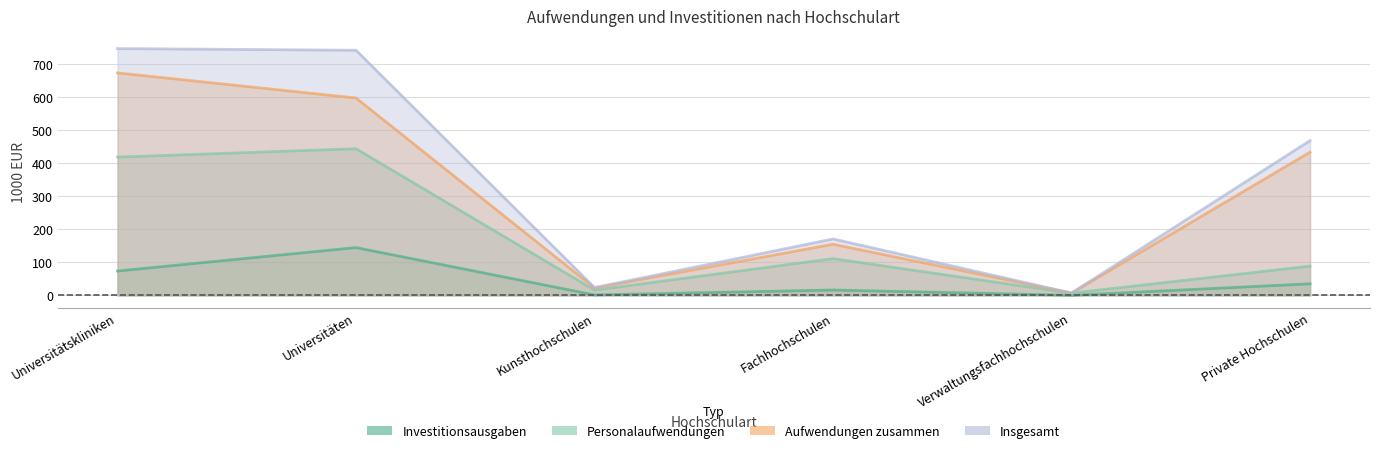

Reading left to right, list all the values displayed in this chart.

Investitionsausgaben: 73.6	144.7	1.1	16.1	0.1	34.9
Personalaufwendungen: 419.0	444.4	15.7	111.2	6.6	88.5
Aufwendungen zusammen: 674.3	598.2	22.4	154.9	6.9	434.1
Insgesamt: 747.9	742.9	23.5	171.0	6.9	469.0